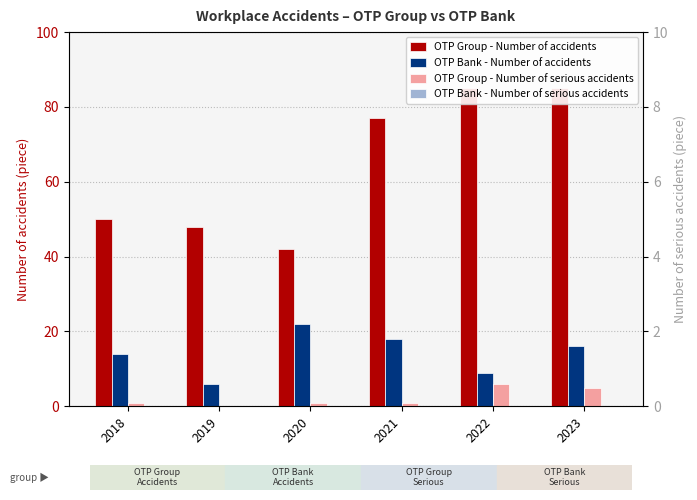

Are the bars horizontal?

No